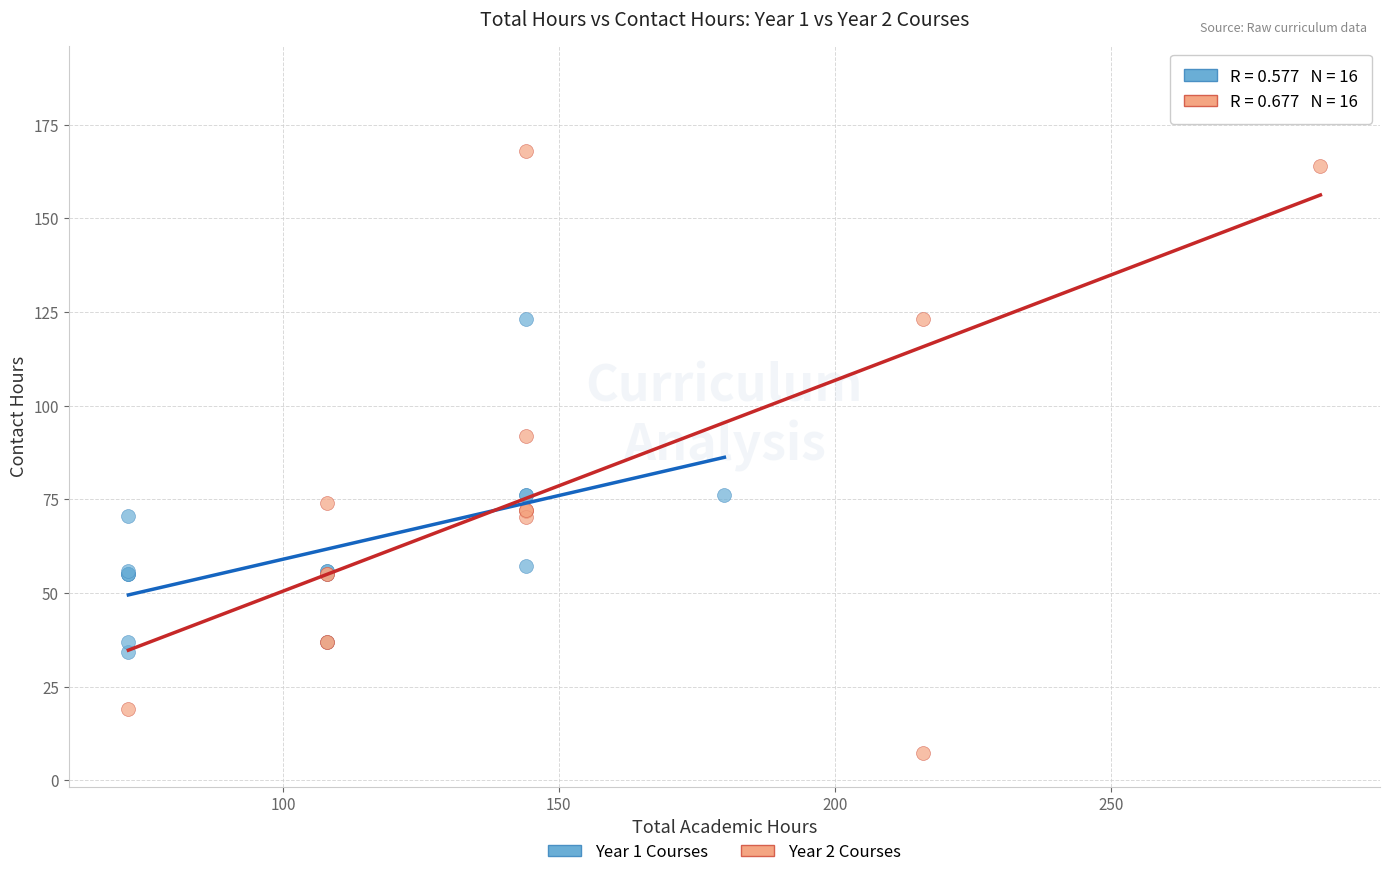

What are all the series names shown in the legend?

Year 1 Courses, Year 2 Courses